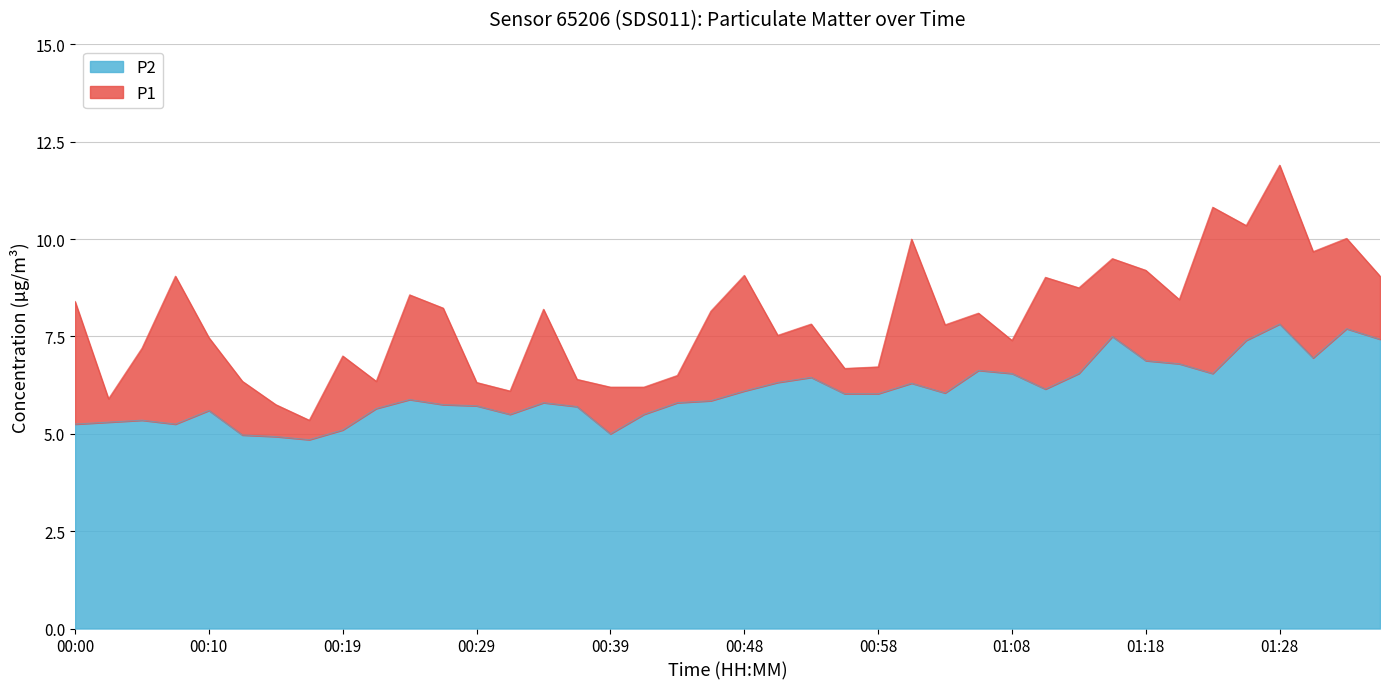

How many data points in P2 are less than 6?

20